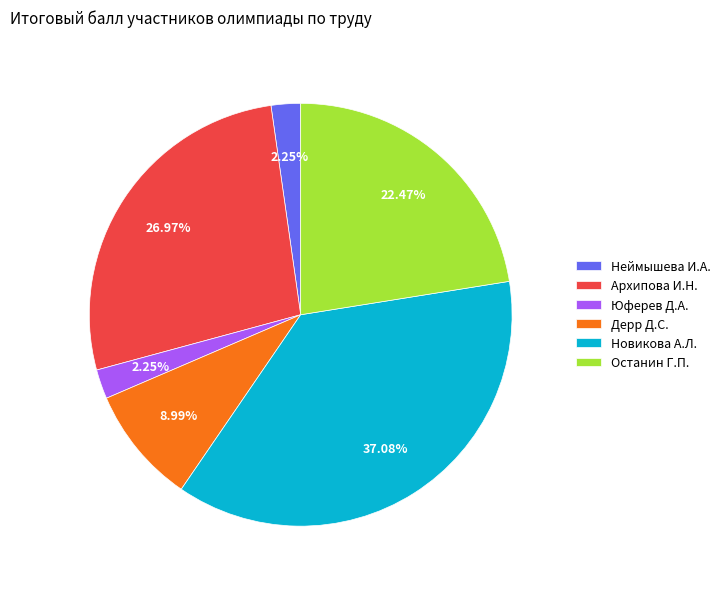

Does Дерр Д.С. account for over 50% of the chart?

No